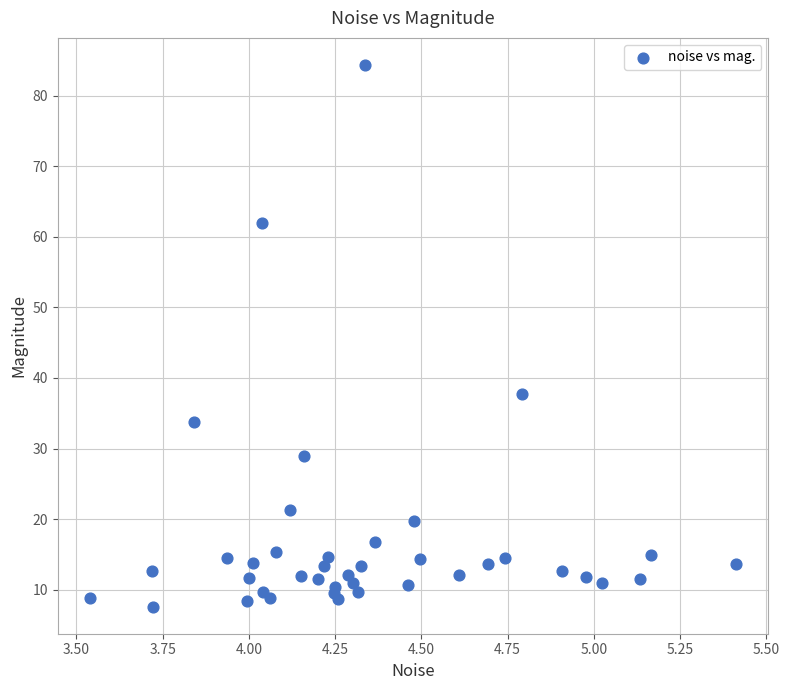

What Y value in the scatter plot is closest to 45?

37.8